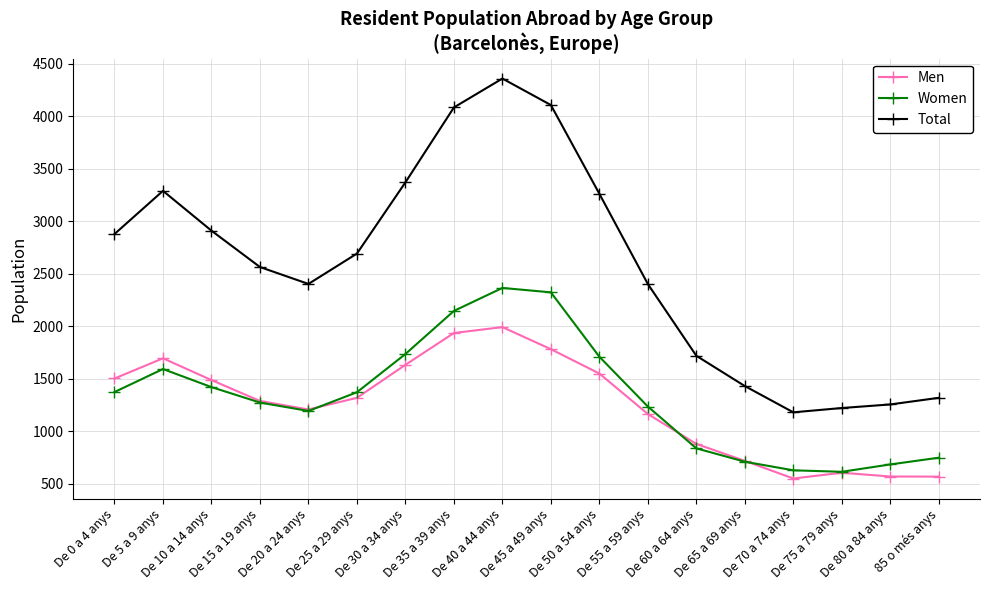

What is the difference between the maximum and minimum values in the Total series?

3177